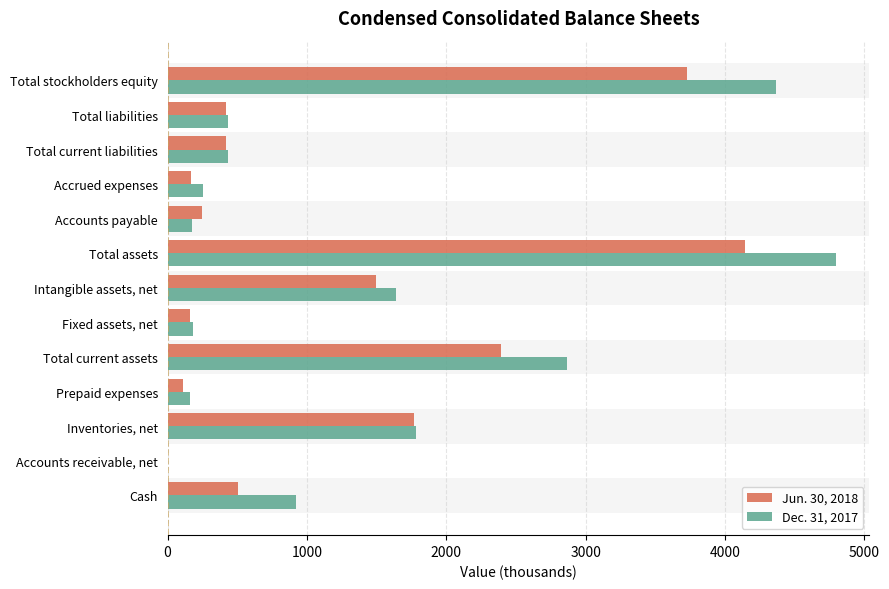

Is it true that Dec. 31, 2017 equals 4795 at Total assets?

True